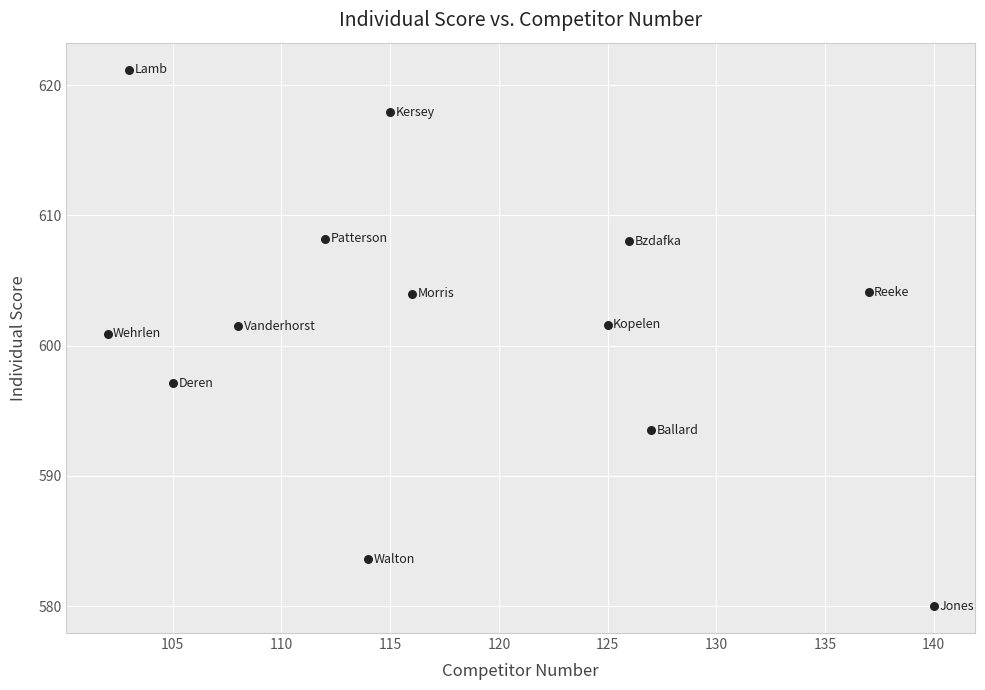

What is the range of X values (max minus min)?

38.0